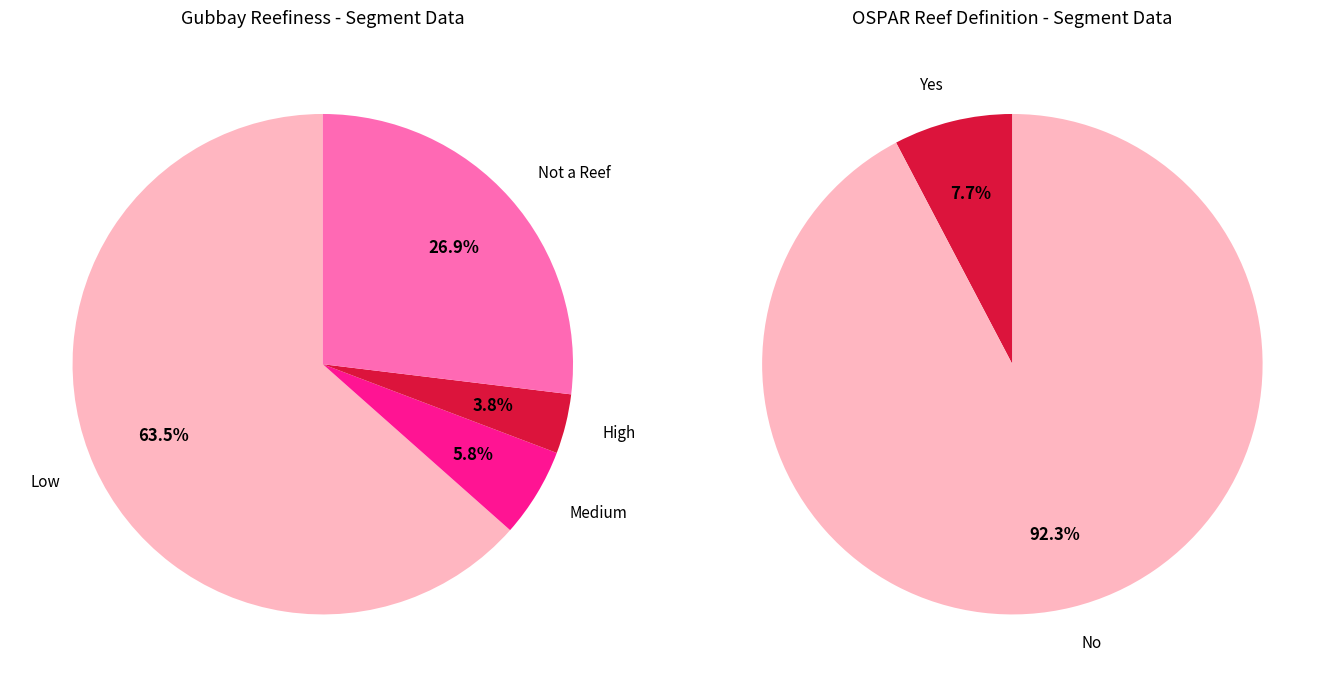

Is it true that High is 15% of the pie?

False